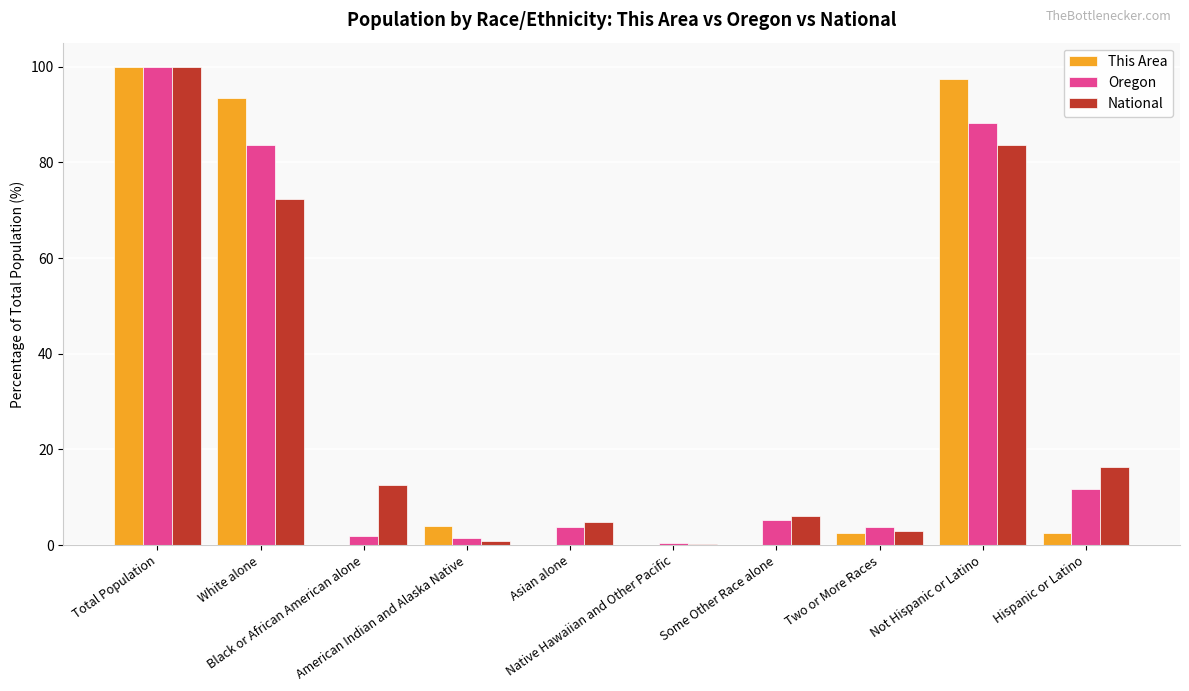

At which category is the sum across all series the highest?

Total Population